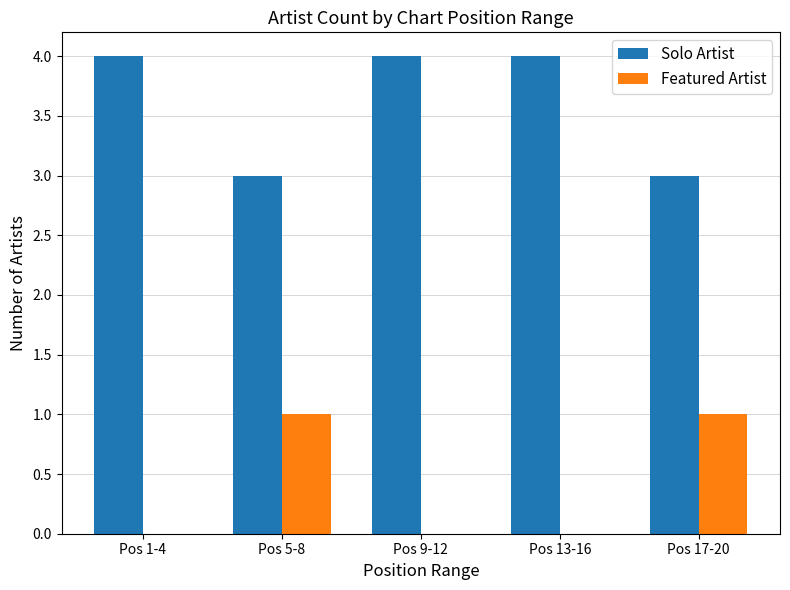

What is the sum of the Featured Artist values at Pos 5-8 and Pos 17-20?

2